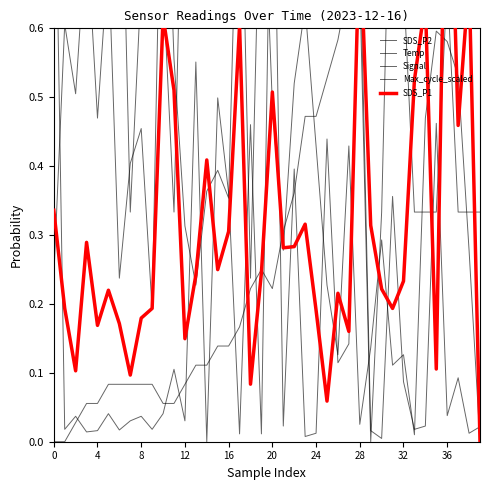

Does the chart have visible grid lines?

No